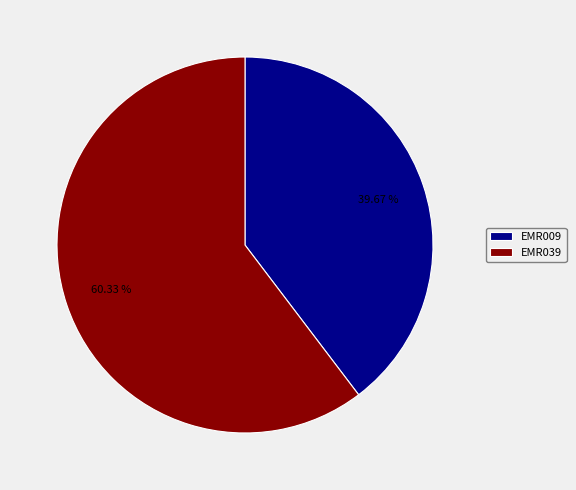

What percentage do EMR009 and EMR039 together represent?

100.0%